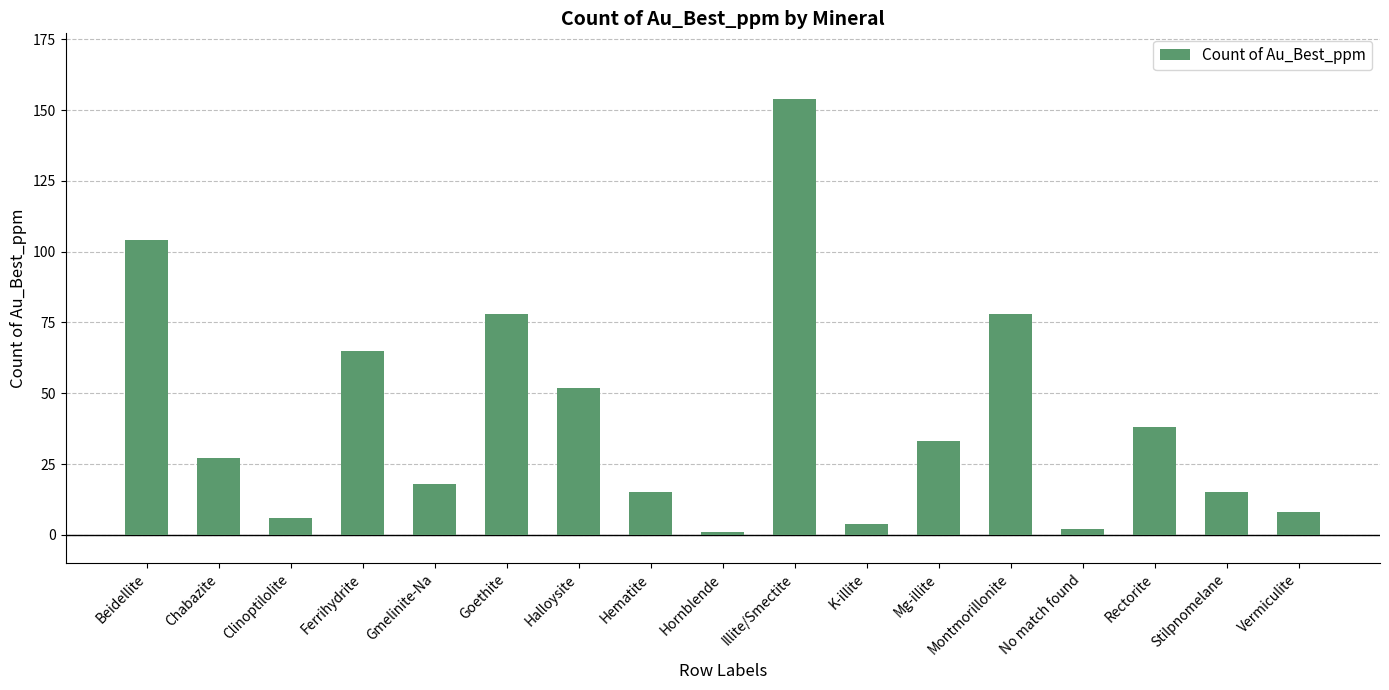

Count the number of data series in this chart.

1